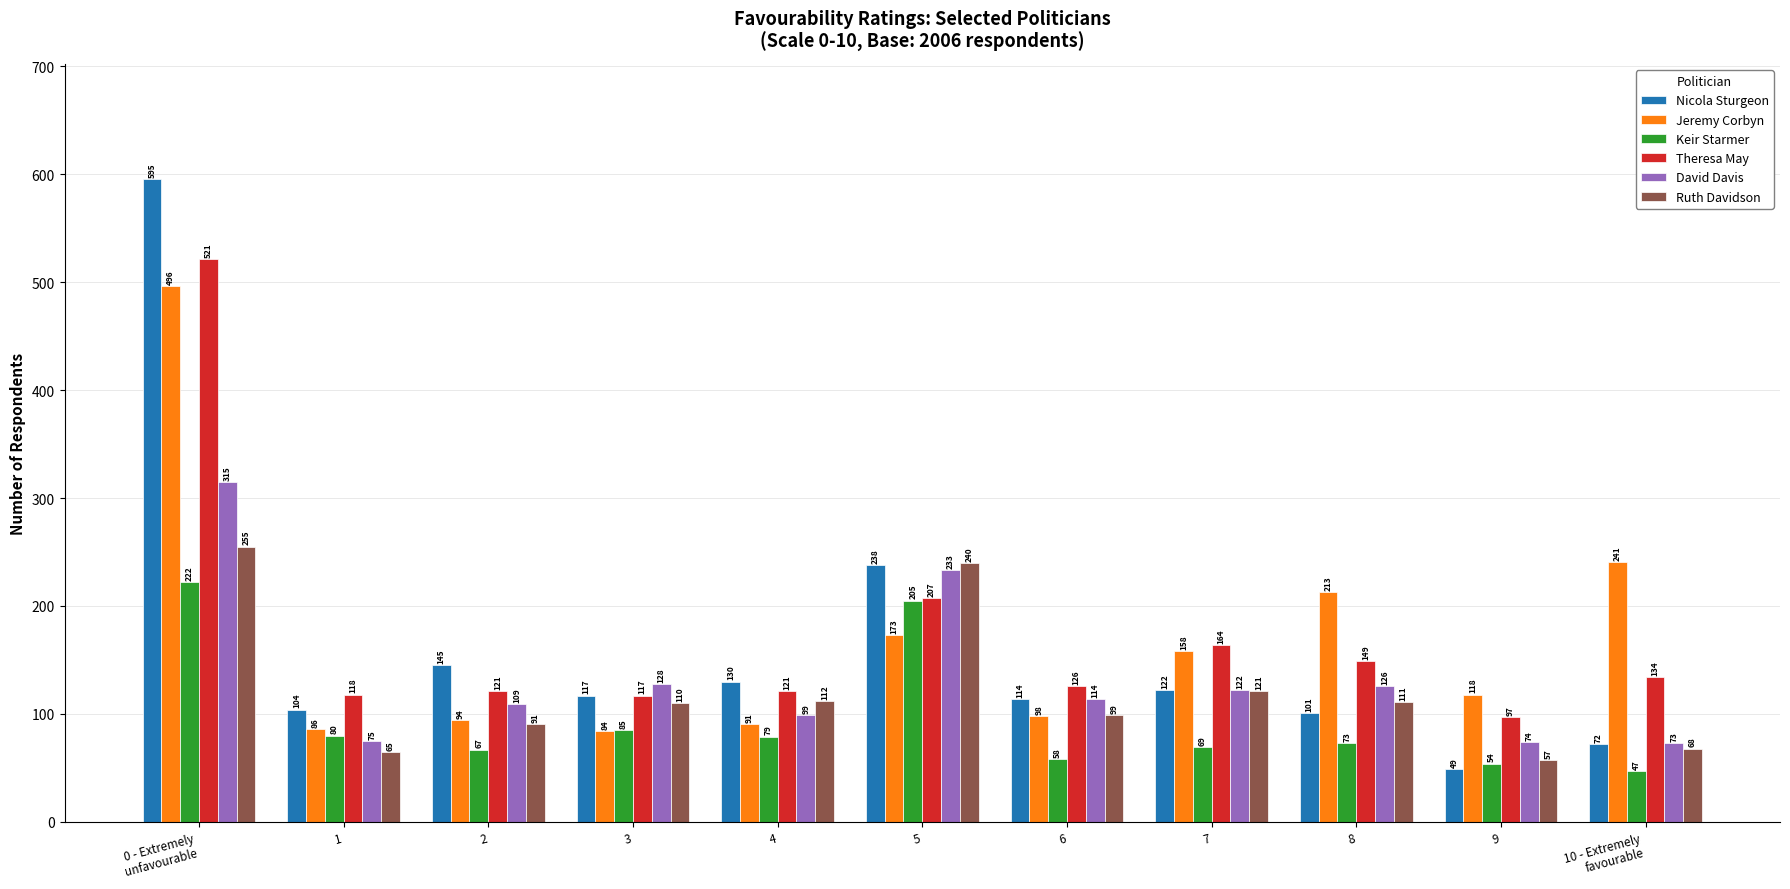

Which series changed the most between 3 and 7?

Jeremy Corbyn